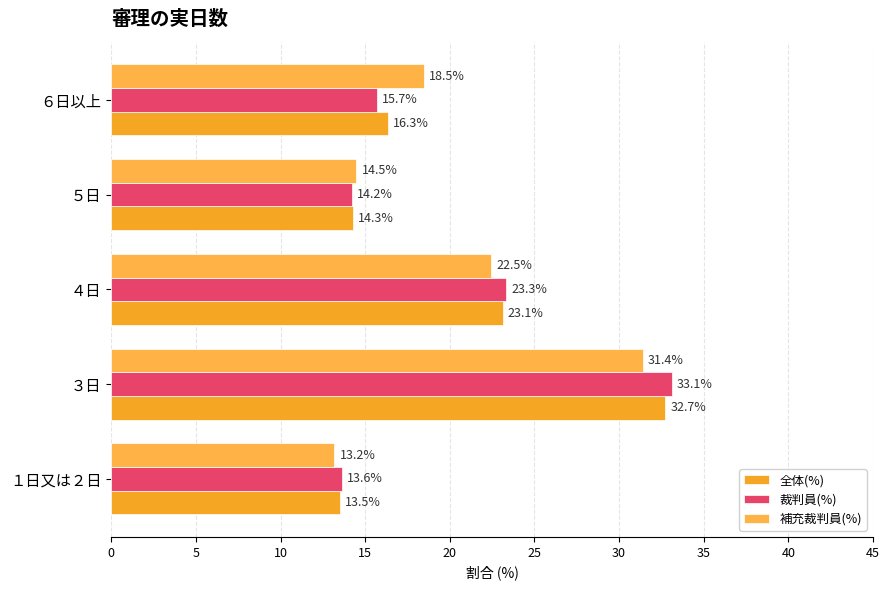

How many distinct data groups are displayed?

3